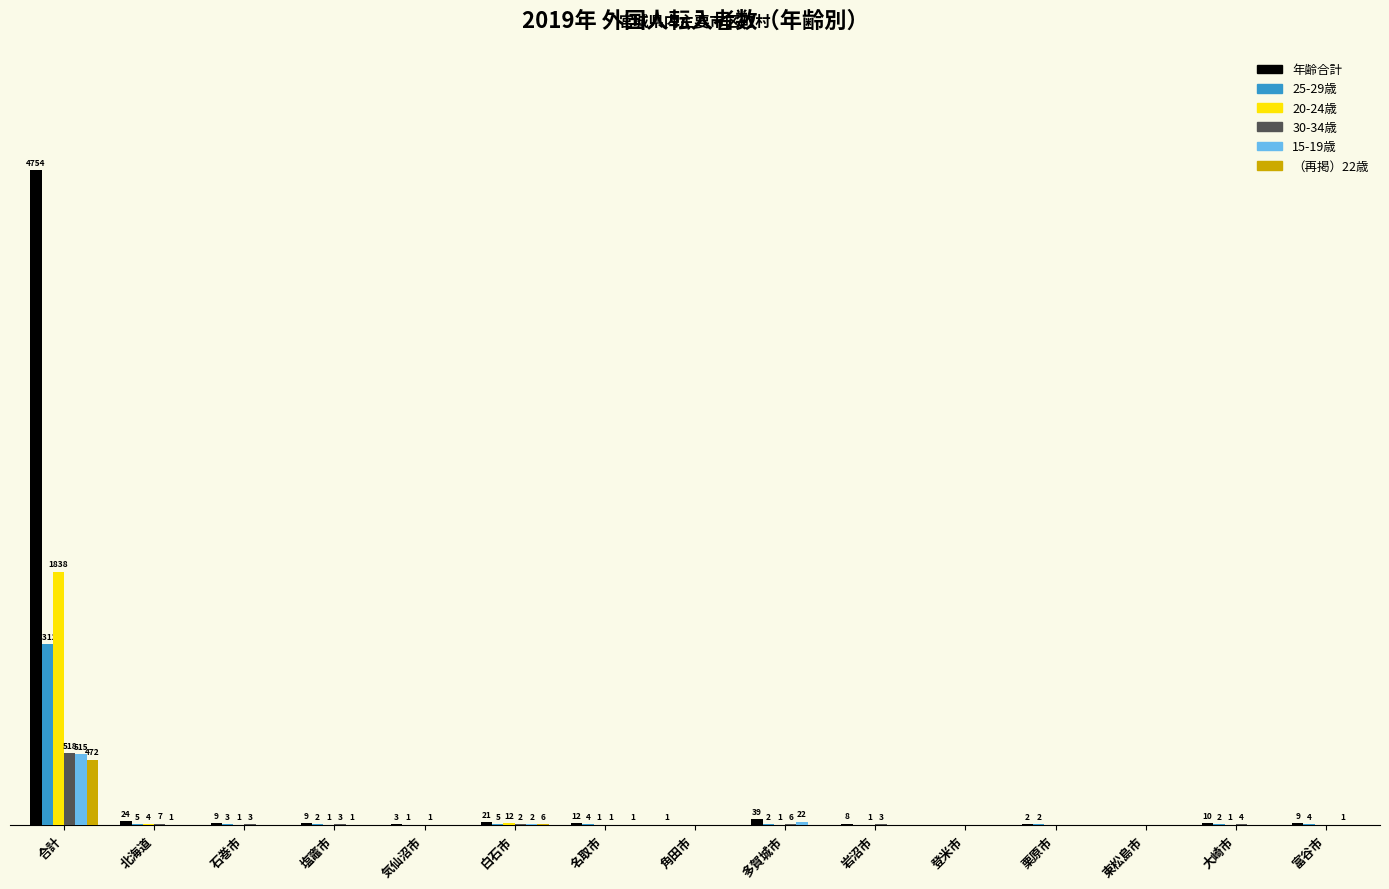

Between 名取市 and 角田市, which series saw the biggest shift?

年齢合計